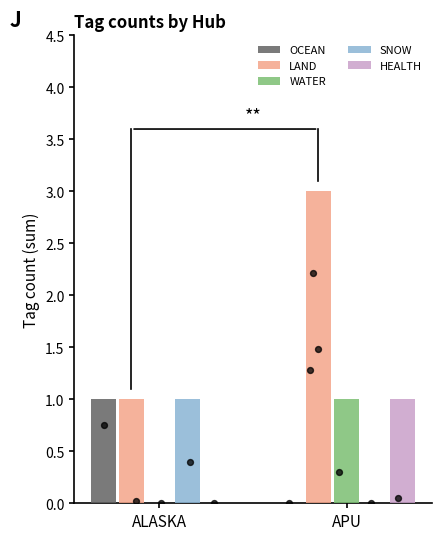

What is the total value across all series at APU?

5